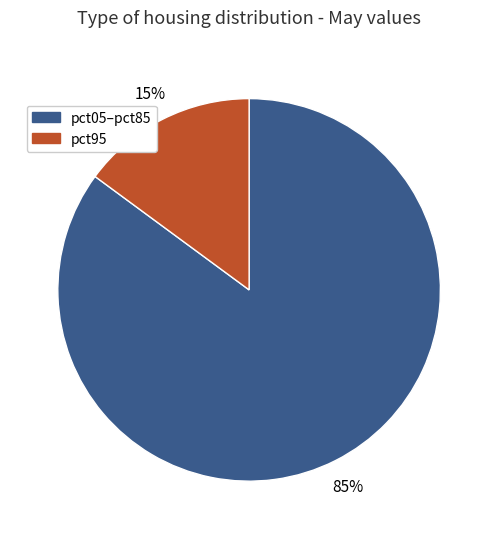

Is there any slice that represents more than half of the pie?

Yes